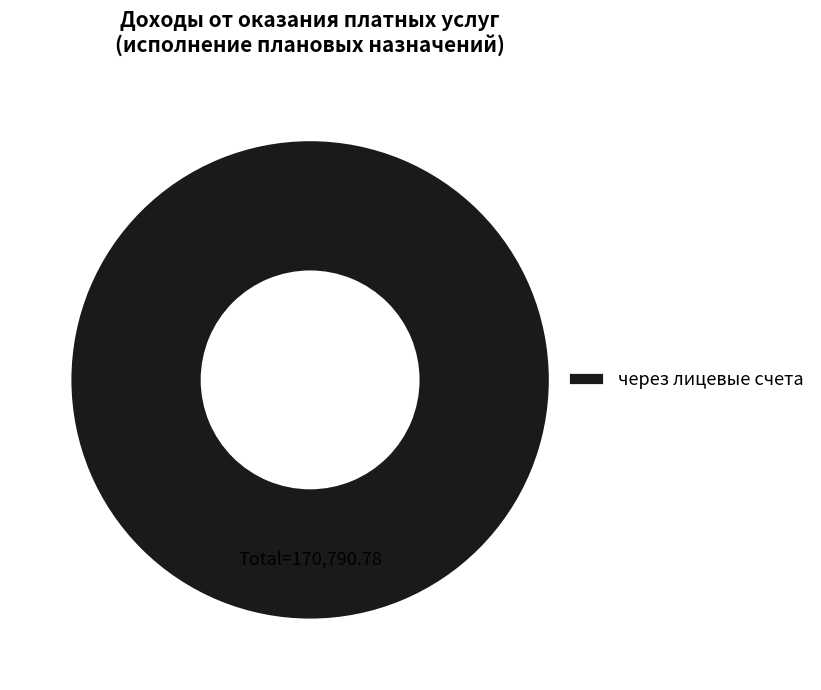

How many slices are in this pie chart?

1